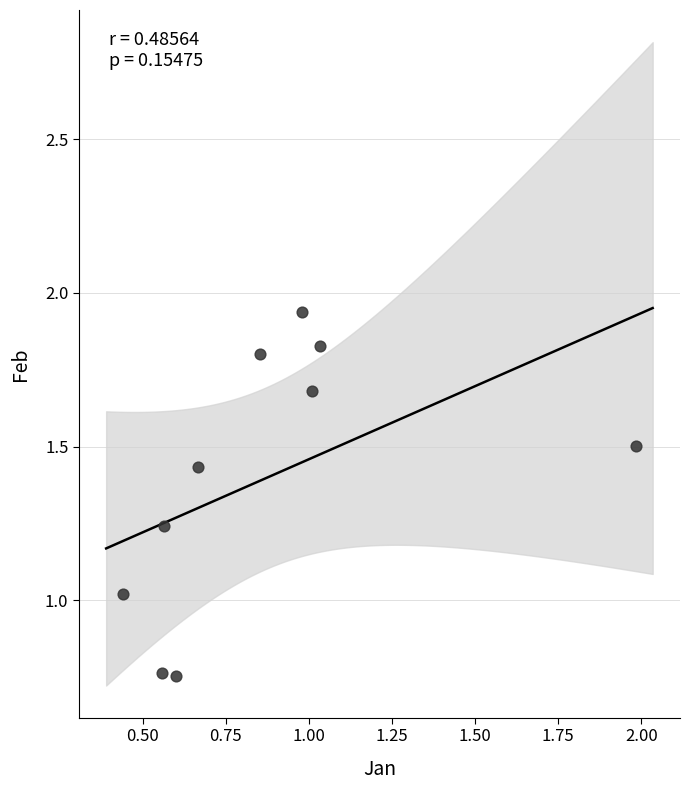

What is the range of X values (max minus min)?

1.5